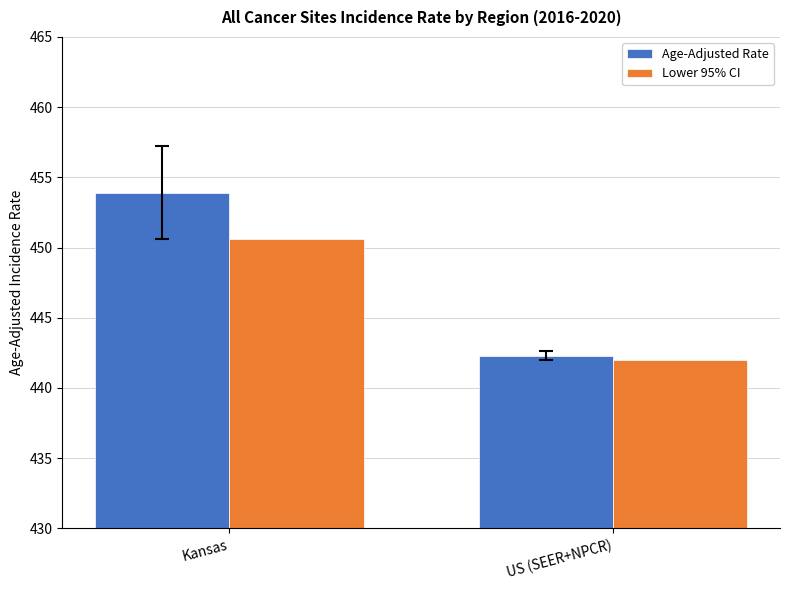

How many bars are there in each group?

2